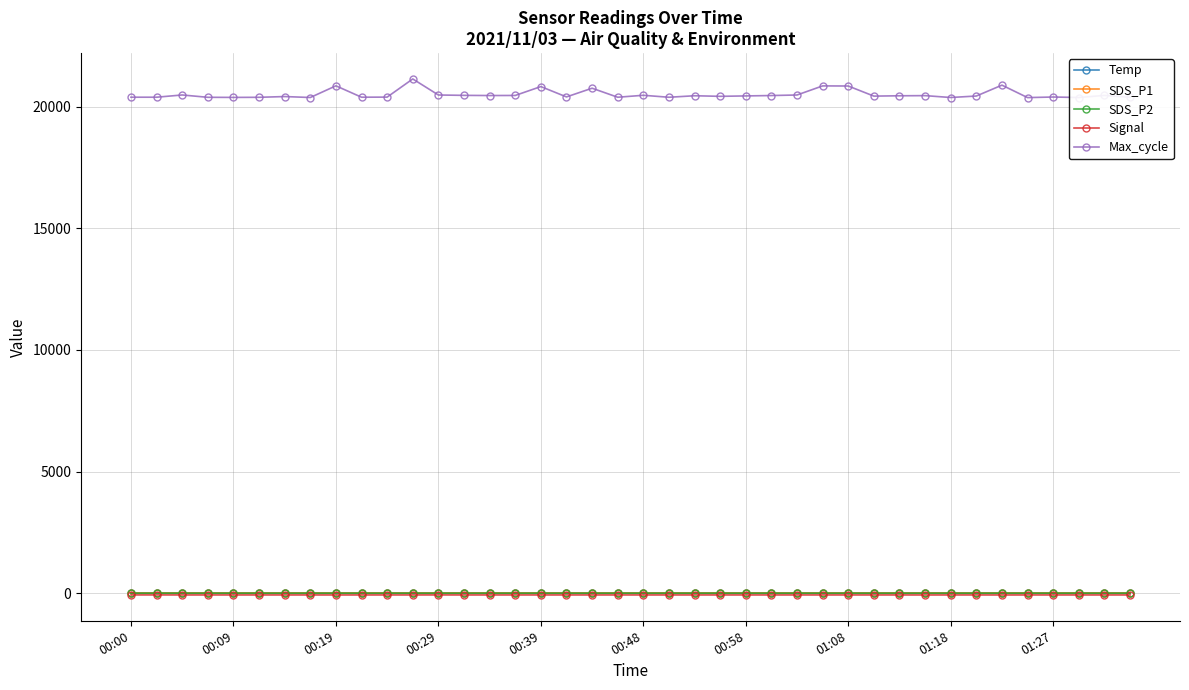

Which series has the widest spread of values?

Max_cycle